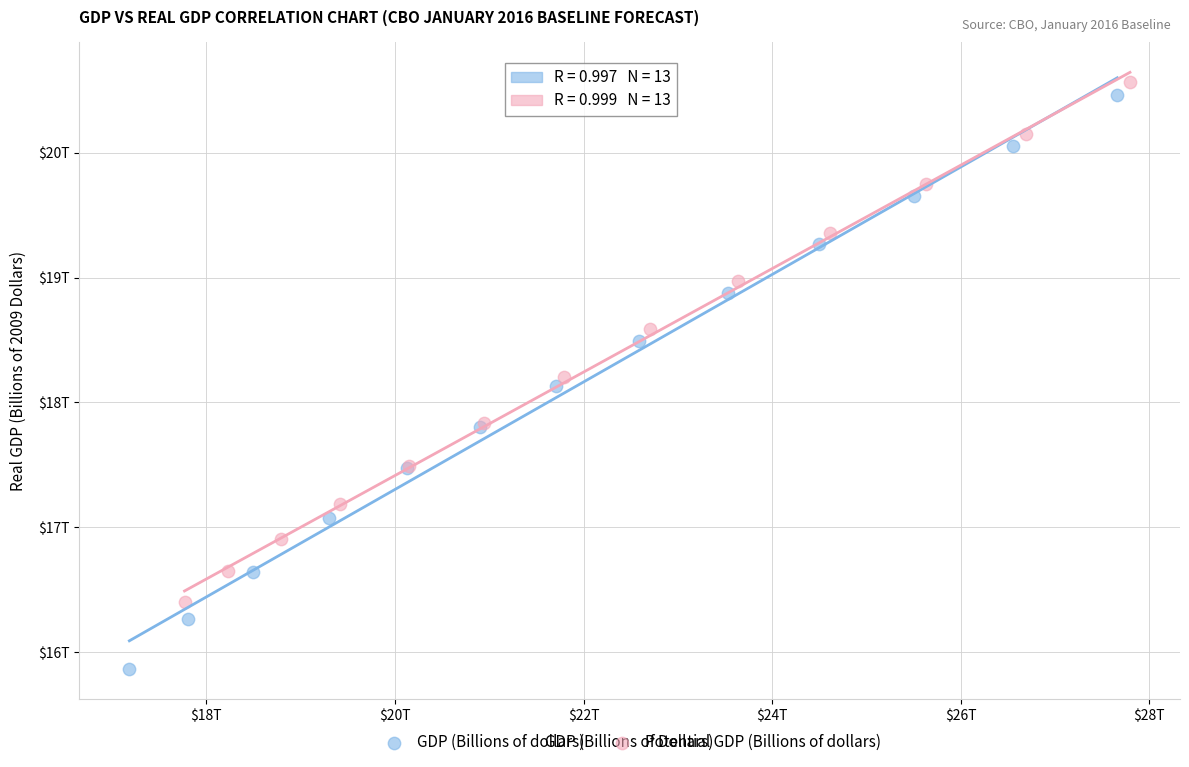

Which series reaches the minimum Y coordinate?

GDP (Billions of dollars)